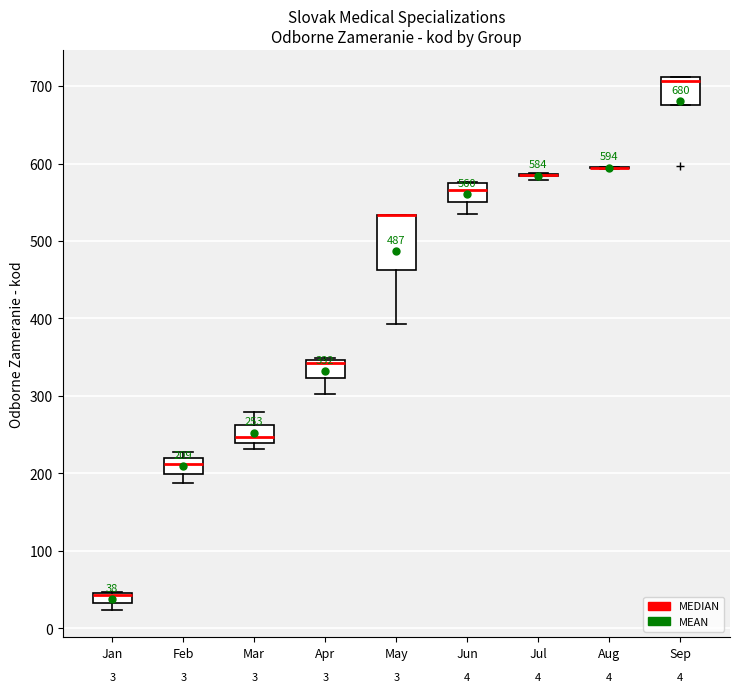

Comparing the boxes themselves (not the whiskers), which one is the tallest?

May